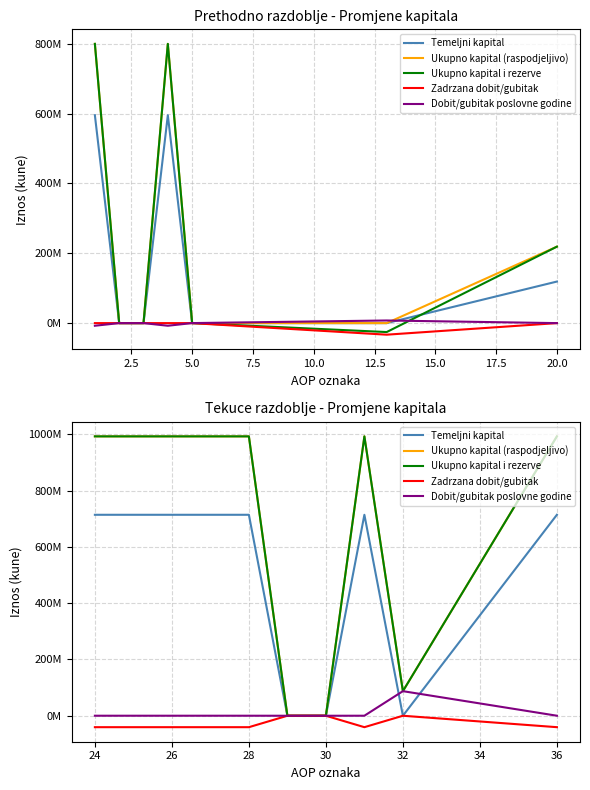

Which series has the largest total across all categories?

Ukupno kapital (raspodjeljivo)